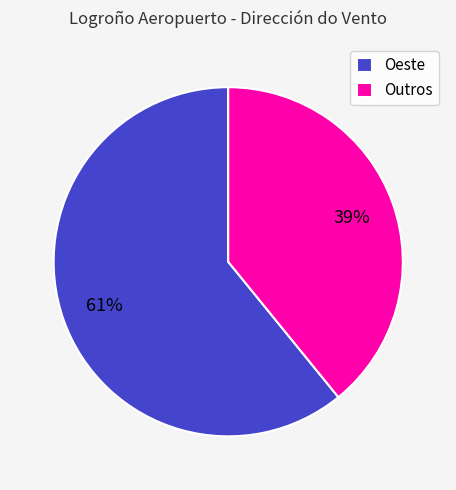

Which category has the smallest portion of the pie?

Outros